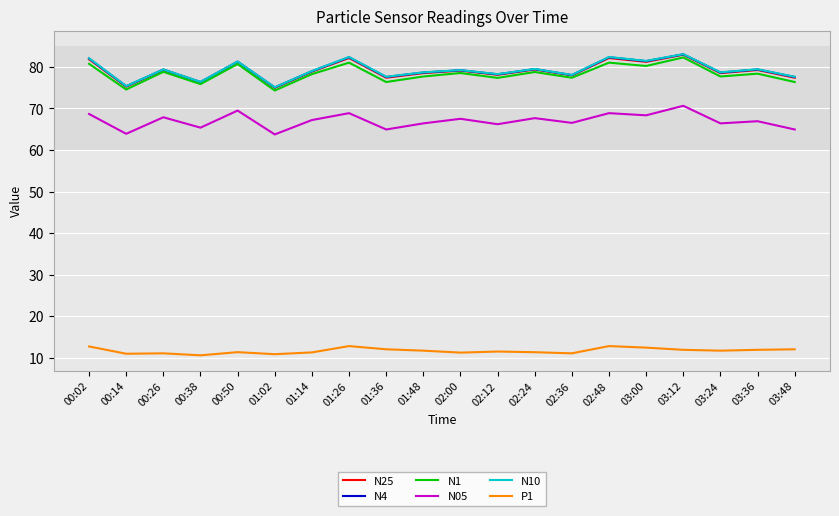

What is the total value across all series at 02:48?

409.6